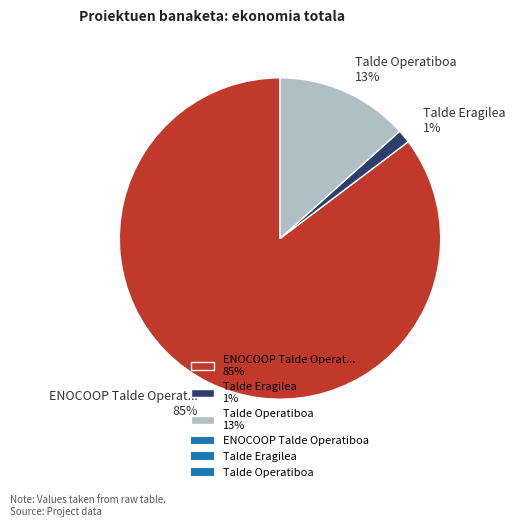

To the nearest percent, what portion does Talde Operatiboa 13% represent?

13%